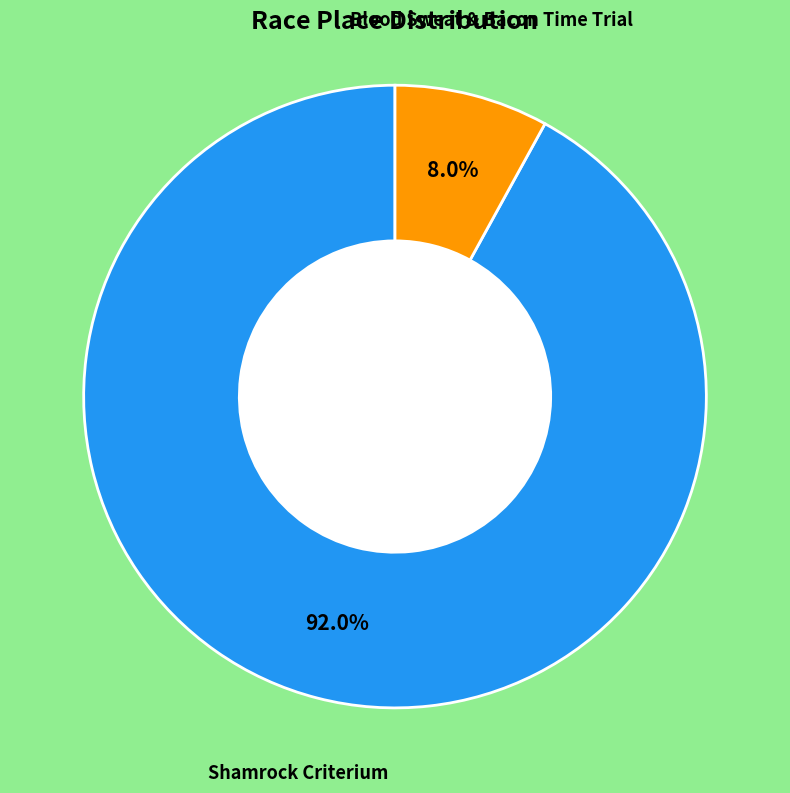

Is there any slice that represents more than half of the pie?

Yes